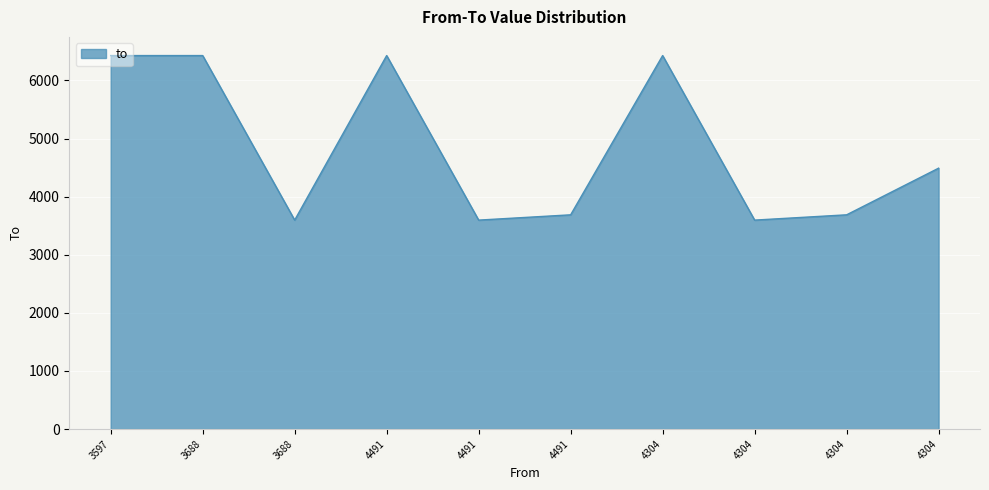

Where is the first local maximum?

4491